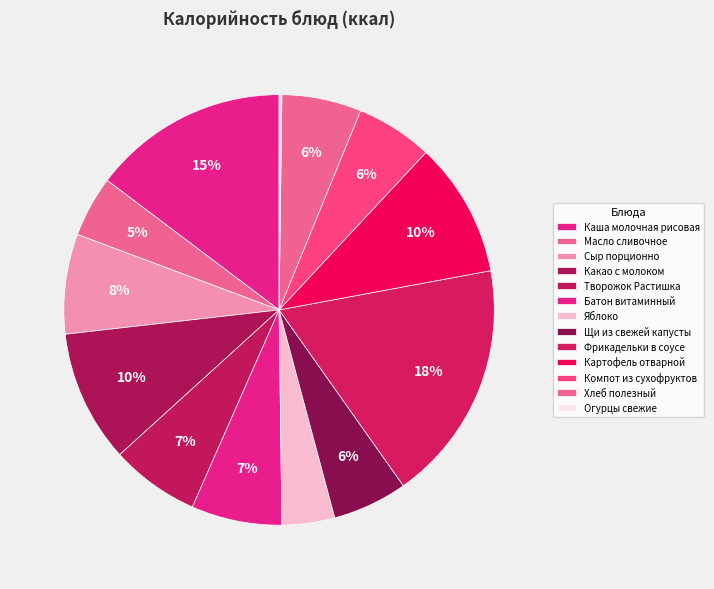

To the nearest percent, what portion does Картофель отварной represent?

10%